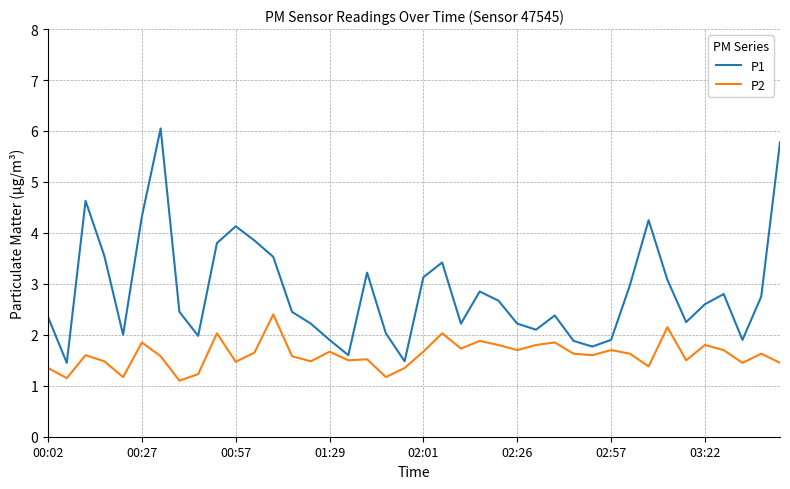

Which series has the largest range (max minus min)?

P1